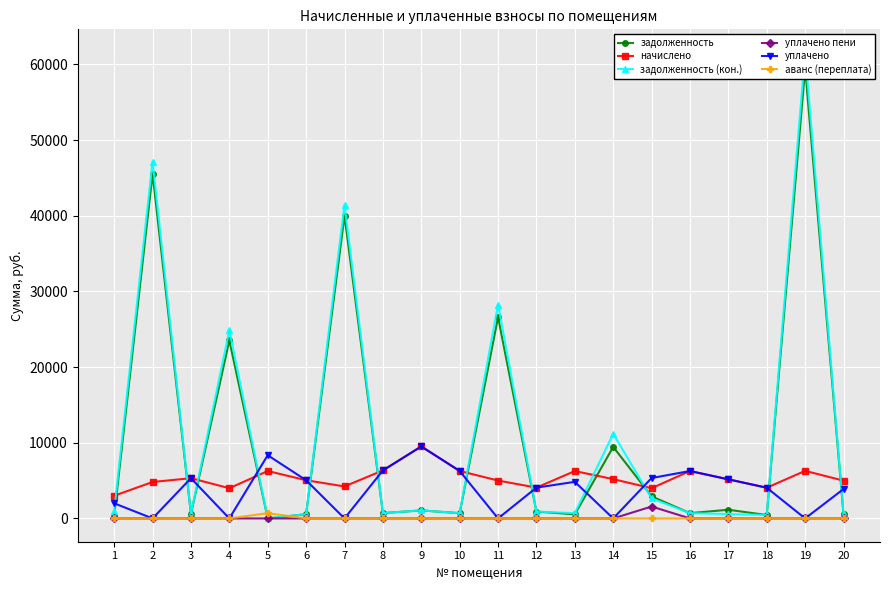

Between 2 and 1, which is larger?

2